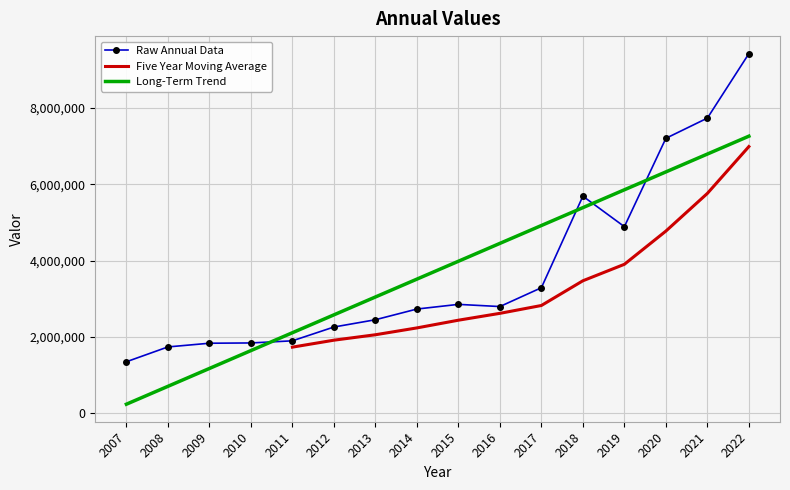

The value at 2020 is 2921740. True or false?

False